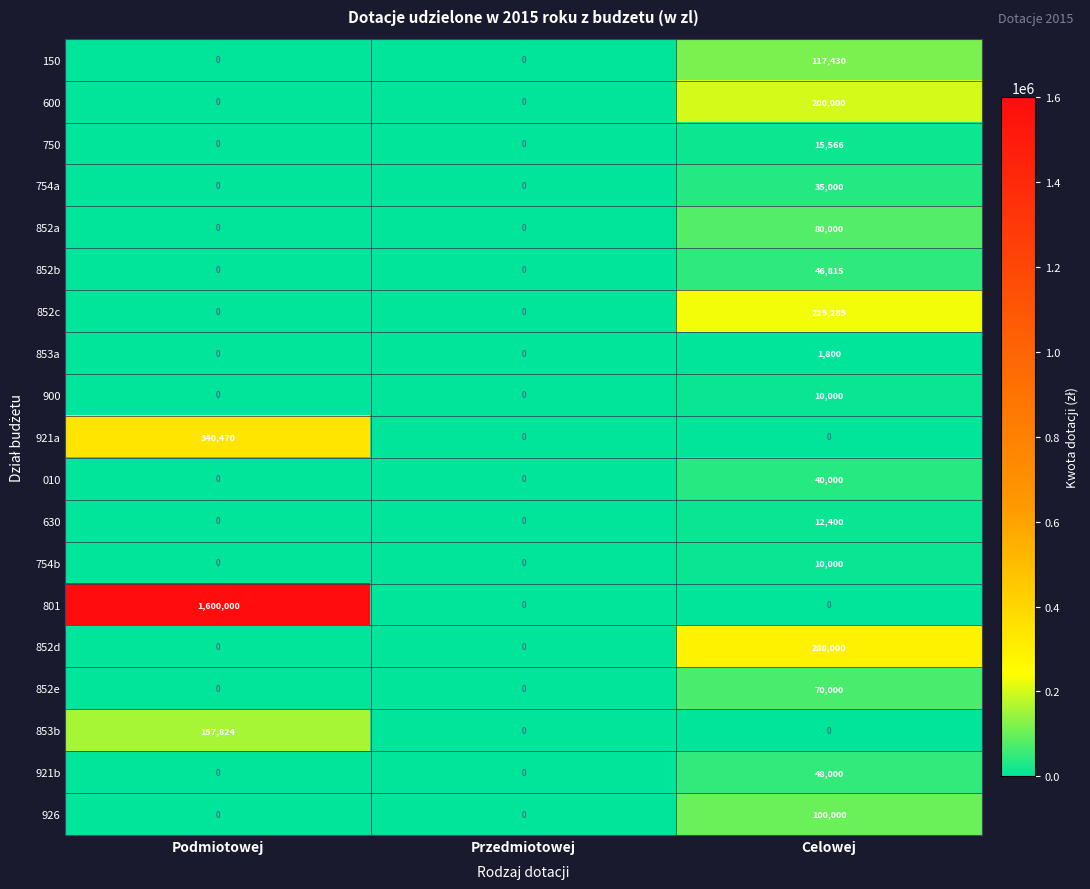

The value of 852c at Przedmiotowej is 0. True or false?

True